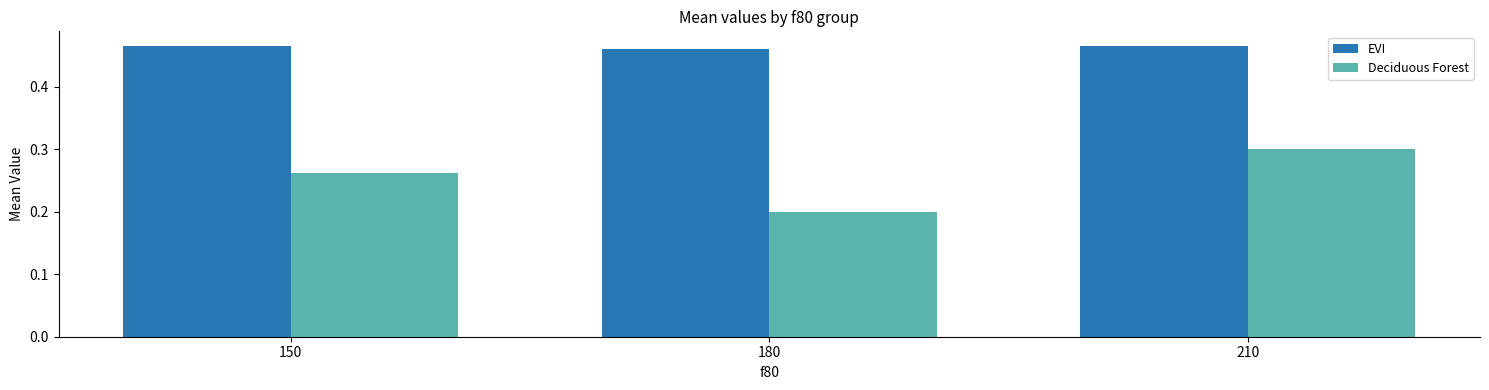

Which series has the largest range (max minus min)?

Deciduous Forest